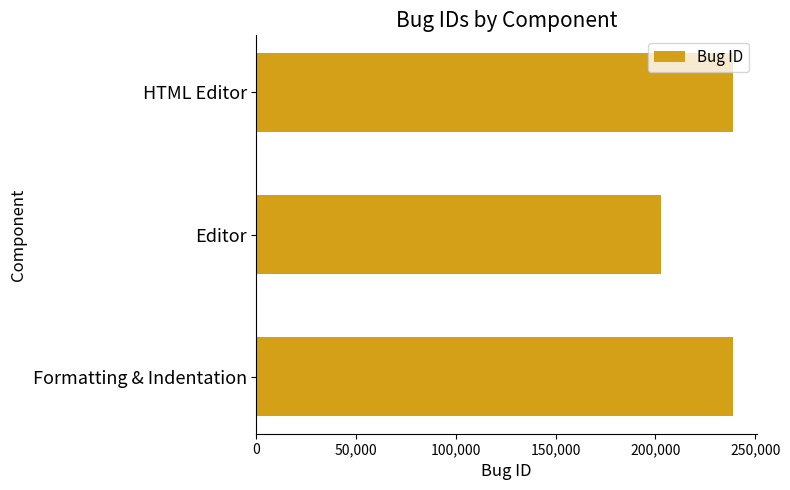

How many values are below 238894?

1